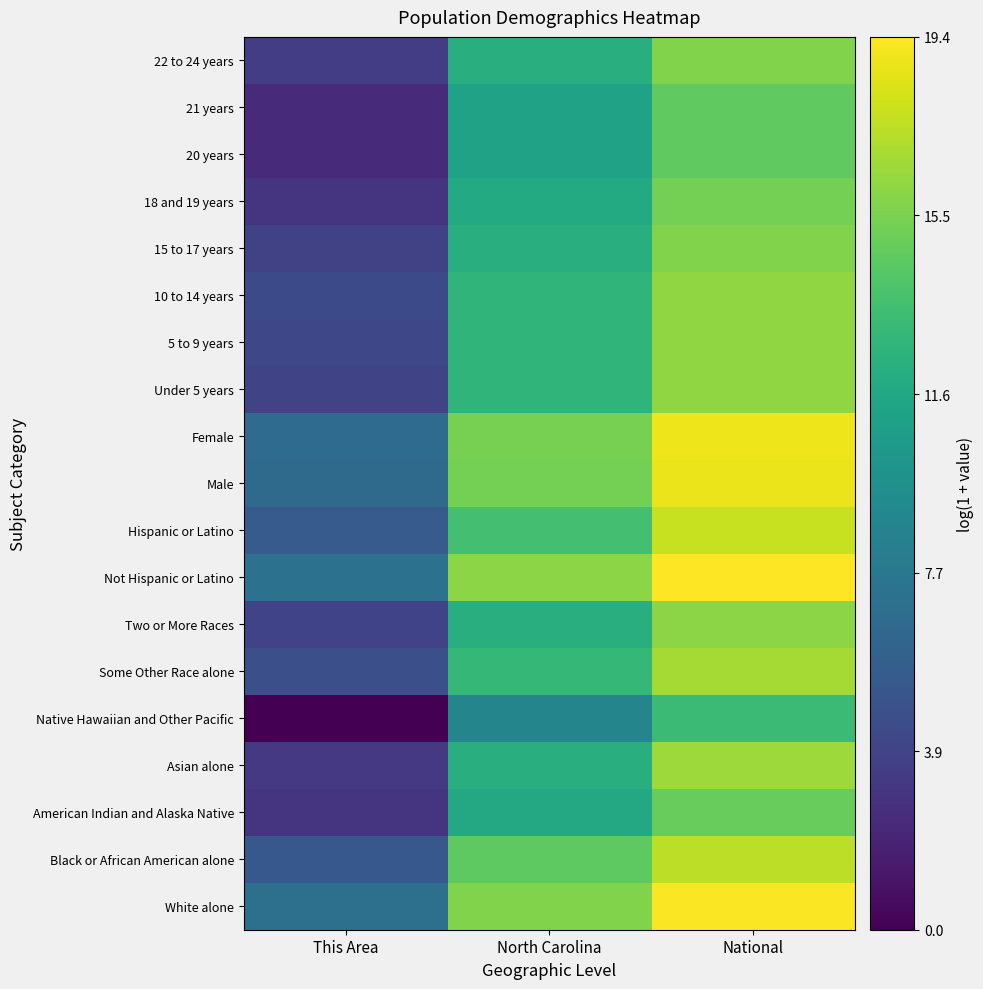

Rank the series at National from highest to lowest value.

Not Hispanic or Latino, White alone, Female, Male, Hispanic or Latino, Black or African American alone, Some Other Race alone, Asian alone, 10 to 14 years, 5 to 9 years, Under 5 years, Two or More Races, 15 to 17 years, 22 to 24 years, 18 and 19 years, American Indian and Alaska Native, 20 years, 21 years, Native Hawaiian and Other Pacific